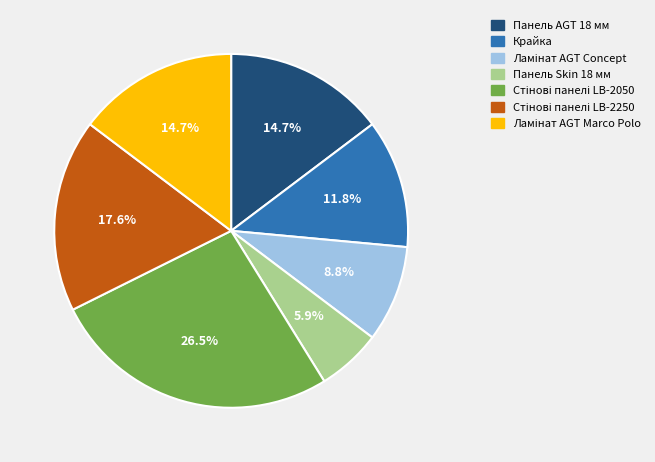

How many segments does this pie chart have?

7